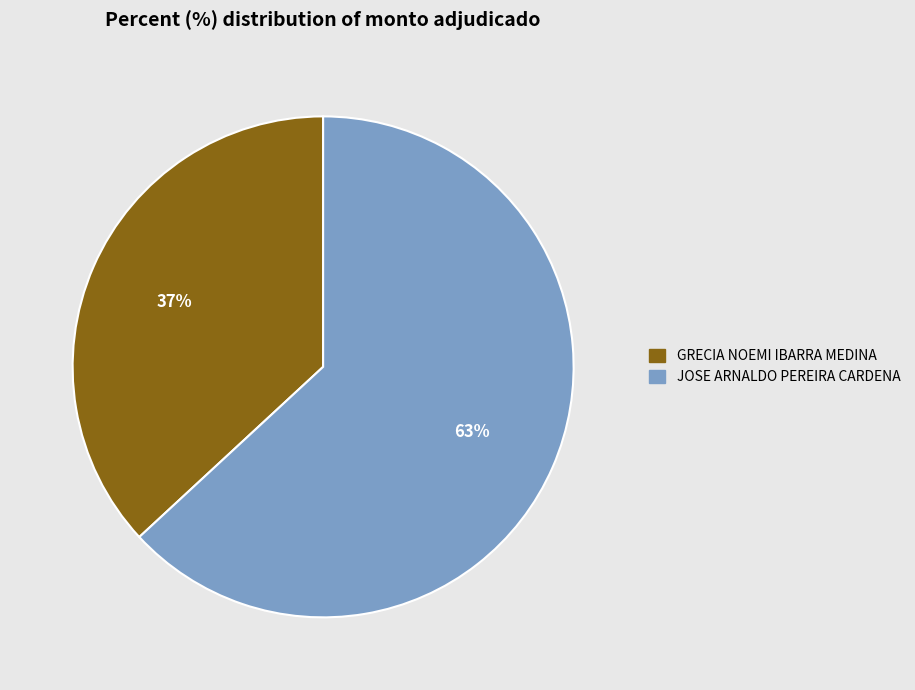

How many slices are in this pie chart?

2